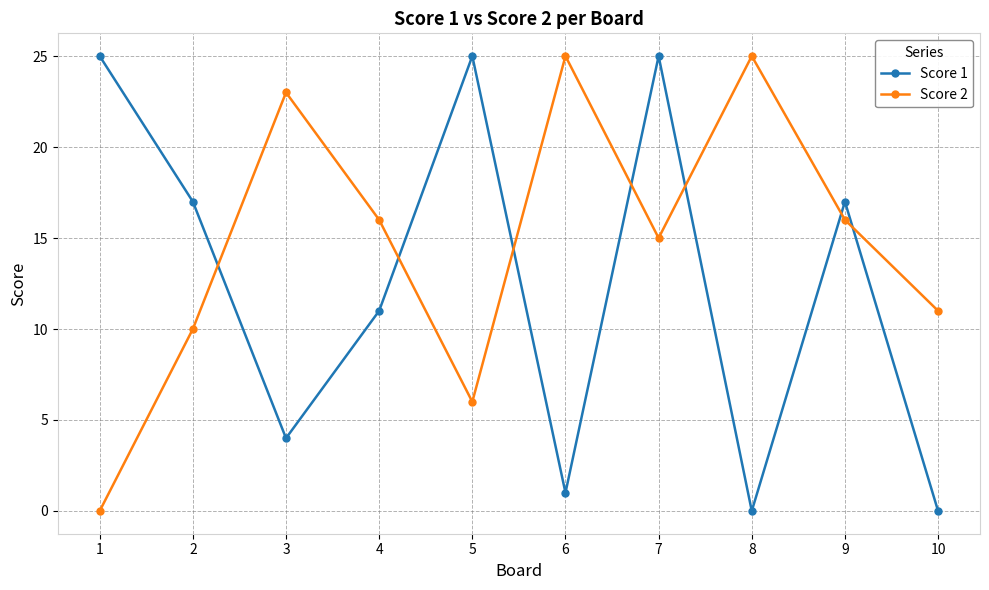

Is the value of Score 1 at 9 greater than the value of Score 2 at 7?

Yes